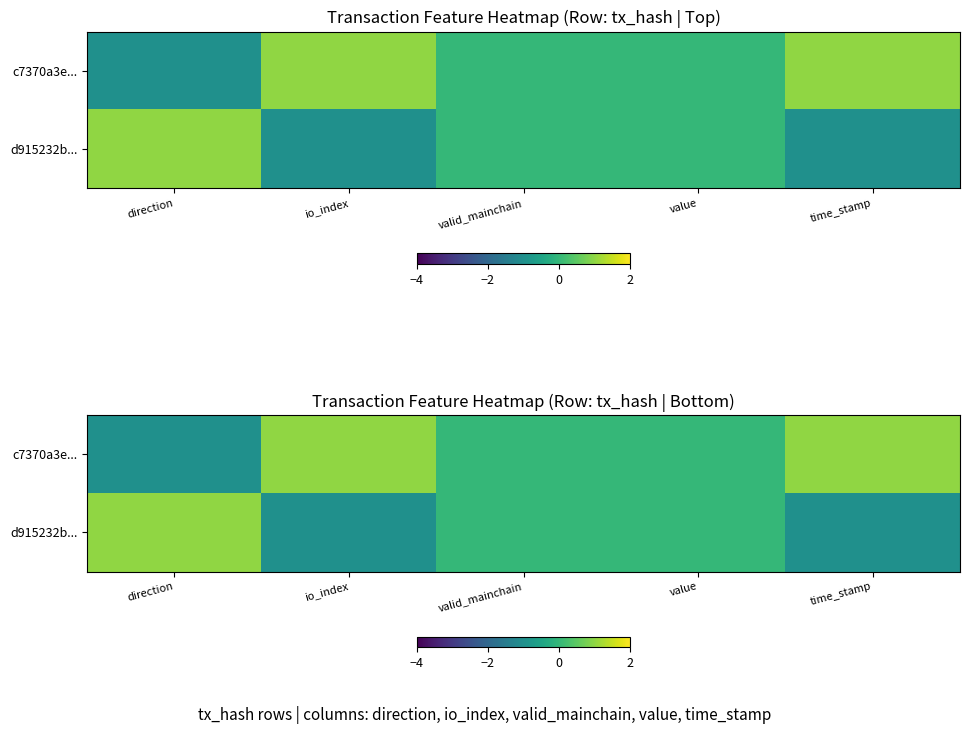

What is the sum of all d915232b... values?

-1